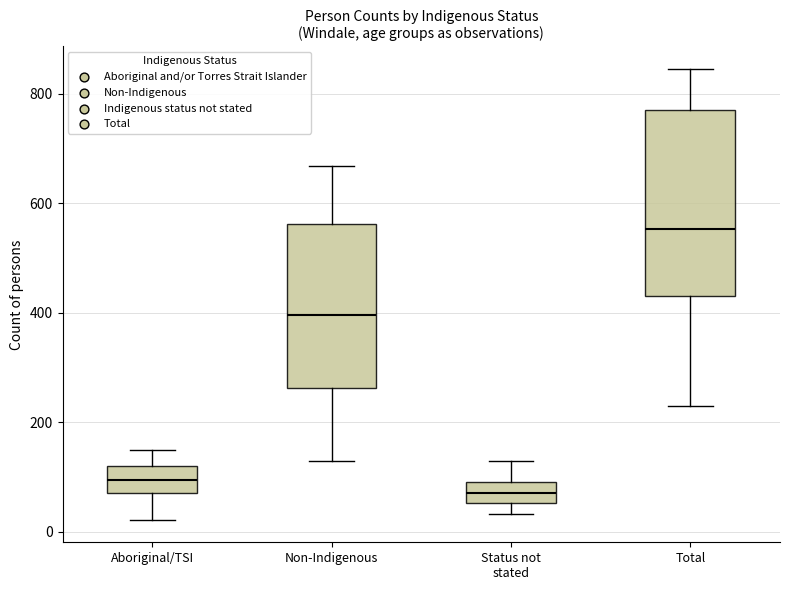

Reading left to right, transcribe this box plot: for each box, give where its median line is, the range the box spans, and where its two whiskers end, as read against the y-axis. The values are not printed on the chart, so give them approximately, as read against the axis.

Aboriginal/TSI: median 100, box 80 to 120, whiskers 20 to 140
Non-Indigenous: median 400, box 260 to 560, whiskers 140 to 660
Status not stated: median 80, box 60 to 100, whiskers 40 to 120
Total: median 560, box 440 to 780, whiskers 220 to 840